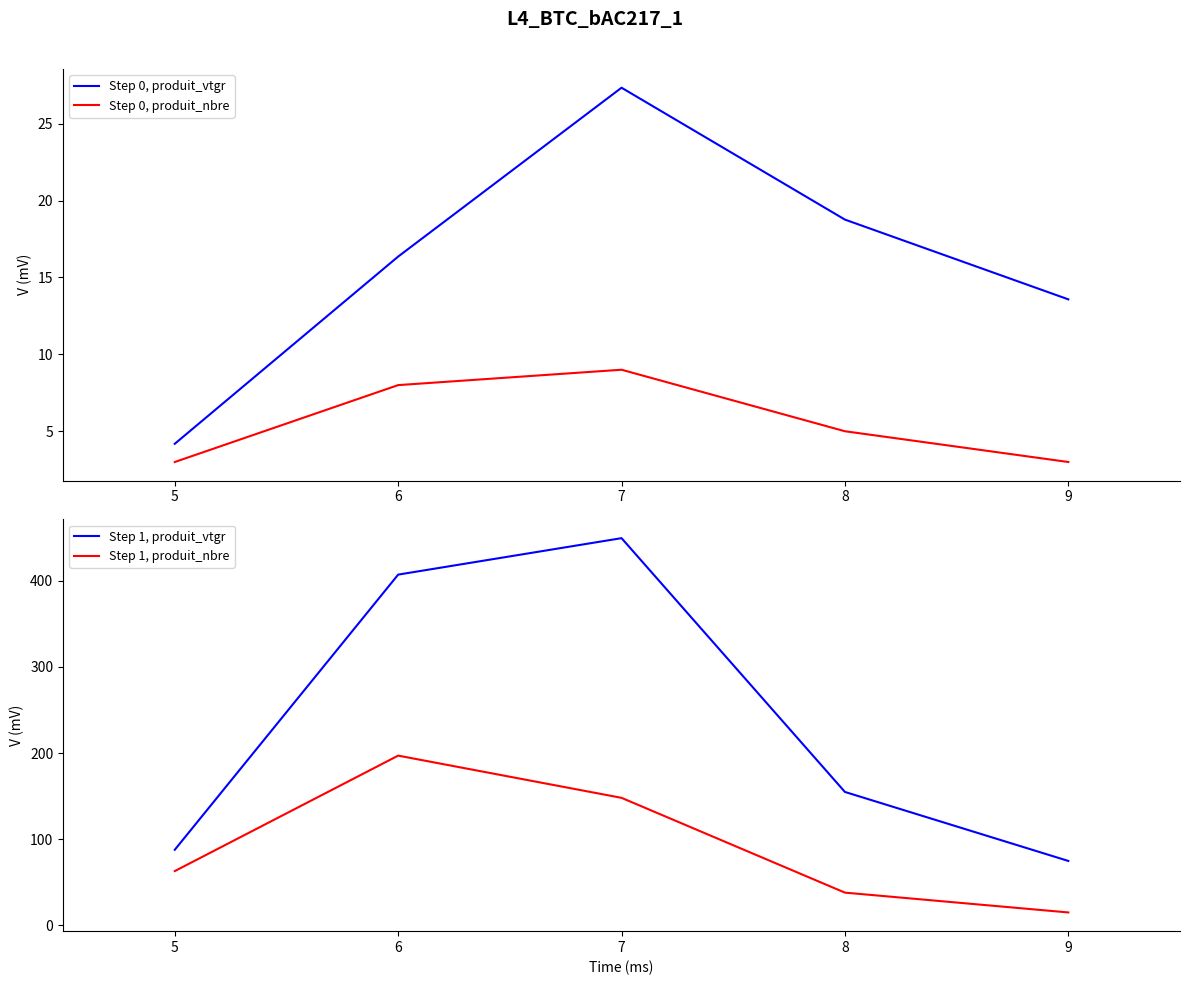

Which category has the highest value in the Step 0, produit_vtgr series?

7